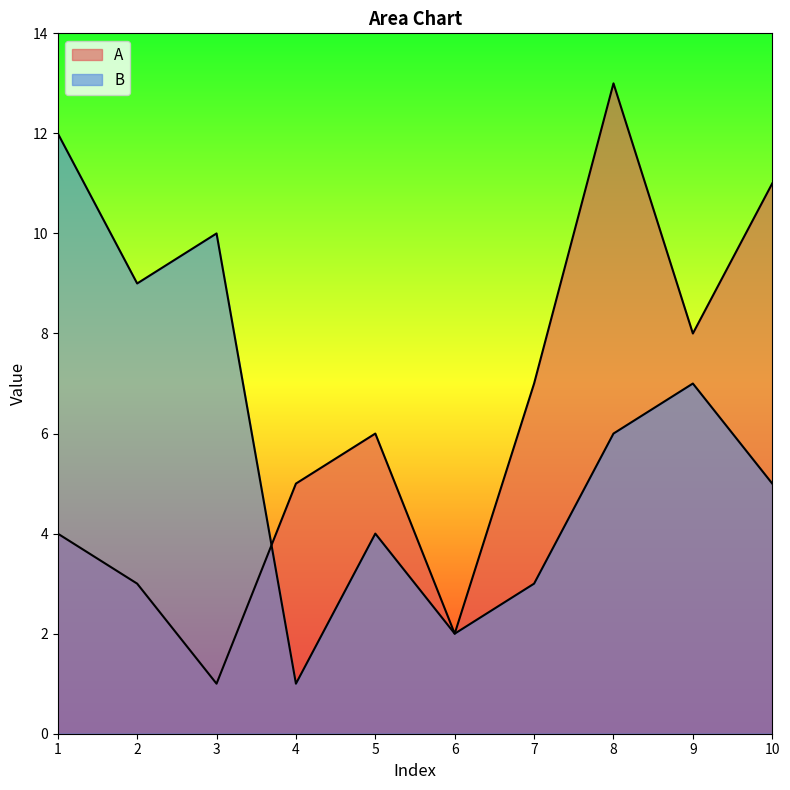

How many lines are shown in the chart?

2